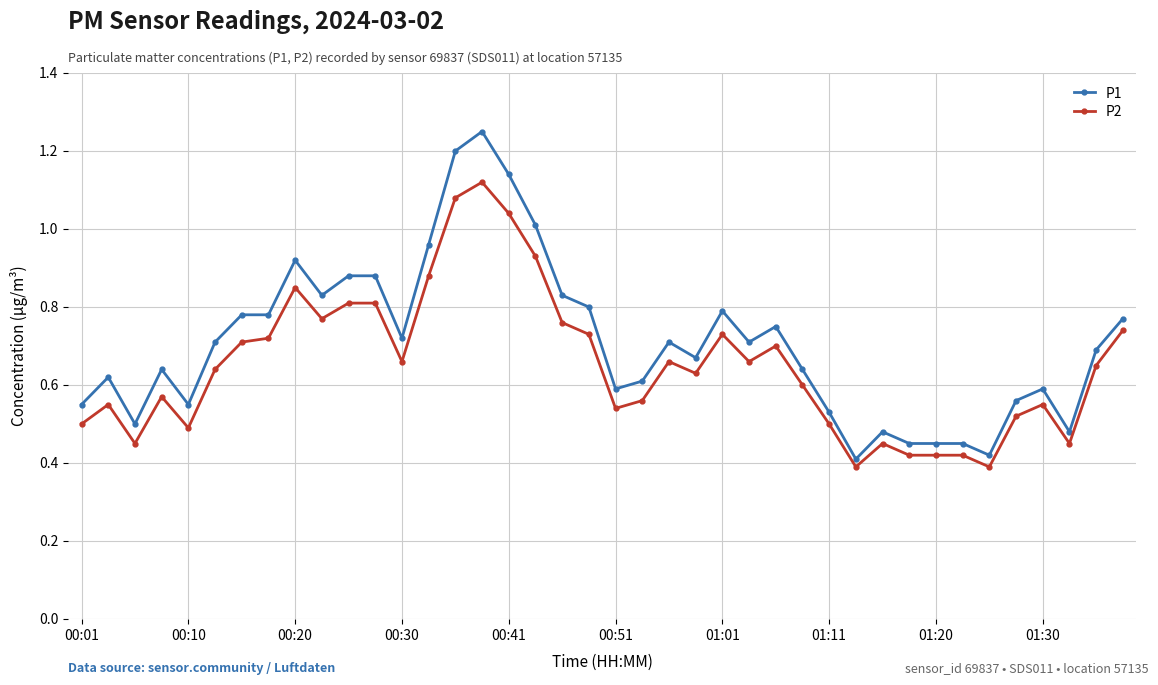

Is this an area chart (filled region under the line)?

No